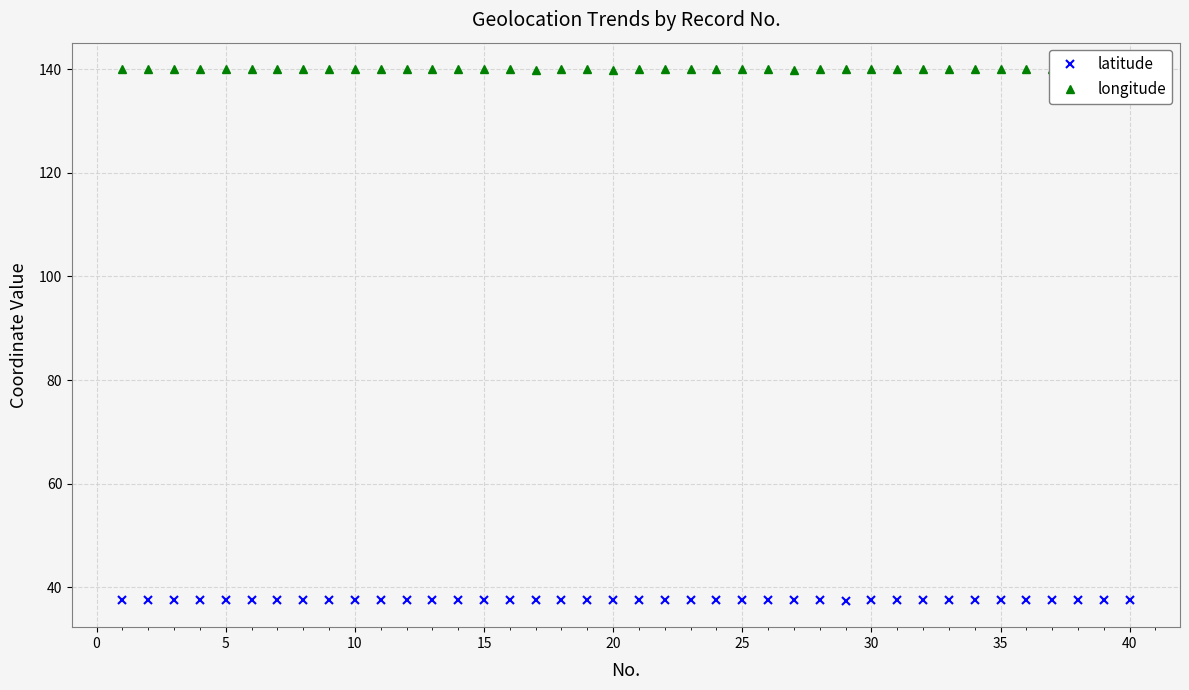

What is the maximum value for longitude?

140.0